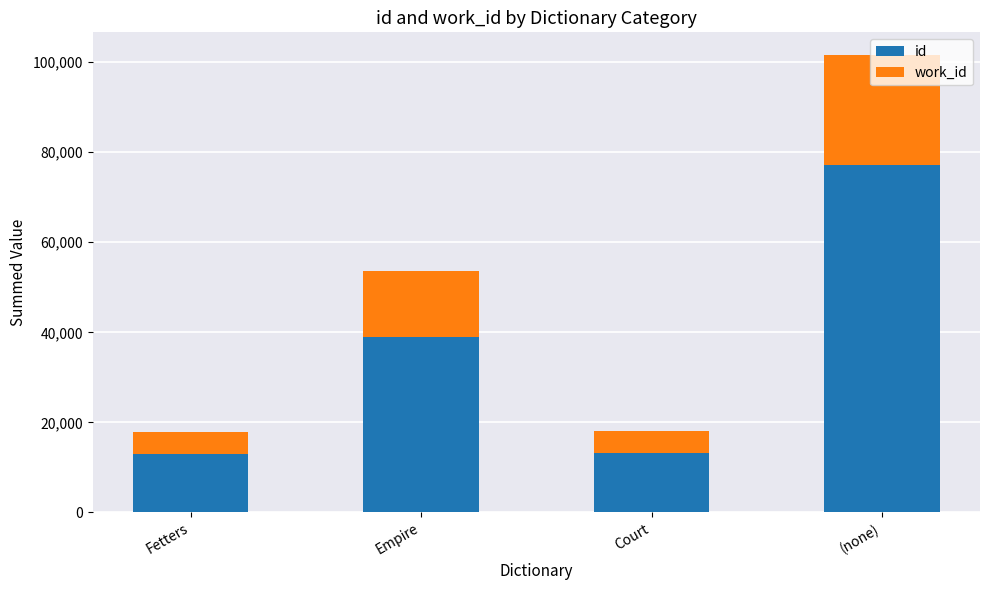

What is the maximum value for id?

77194